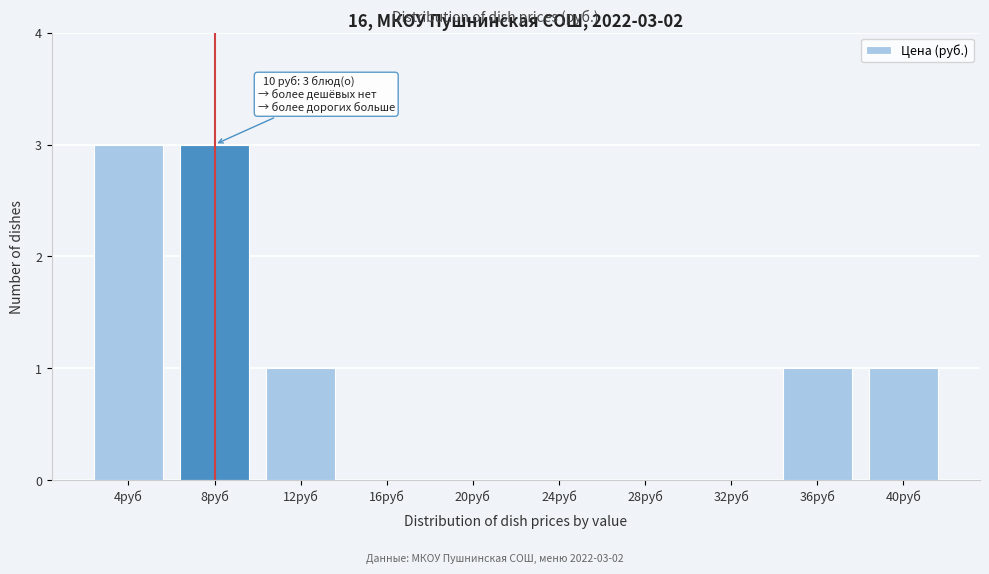

Reading right to left, transcribe all the data shown in this chart.

40руб=1	36руб=1	32руб=0	28руб=0	24руб=0	20руб=0	16руб=0	12руб=1	8руб=3	4руб=3